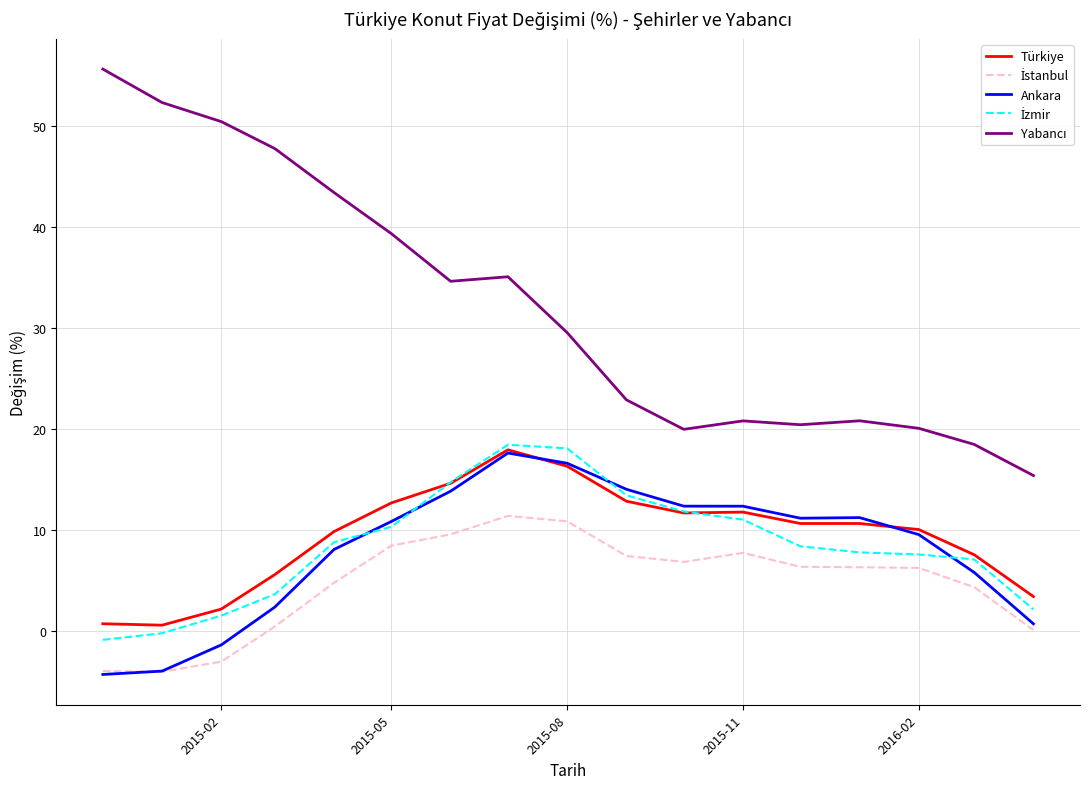

What is the minimum value shown in the chart?

-4.3